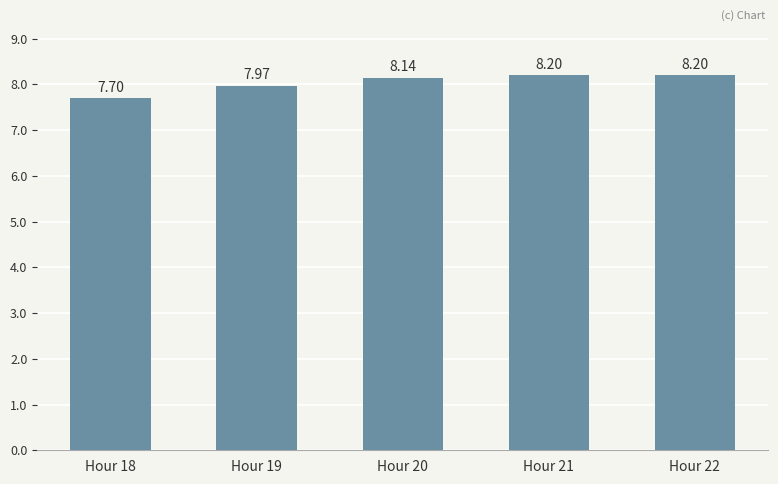

What is the change in value from Hour 19 to Hour 22?

+0.2